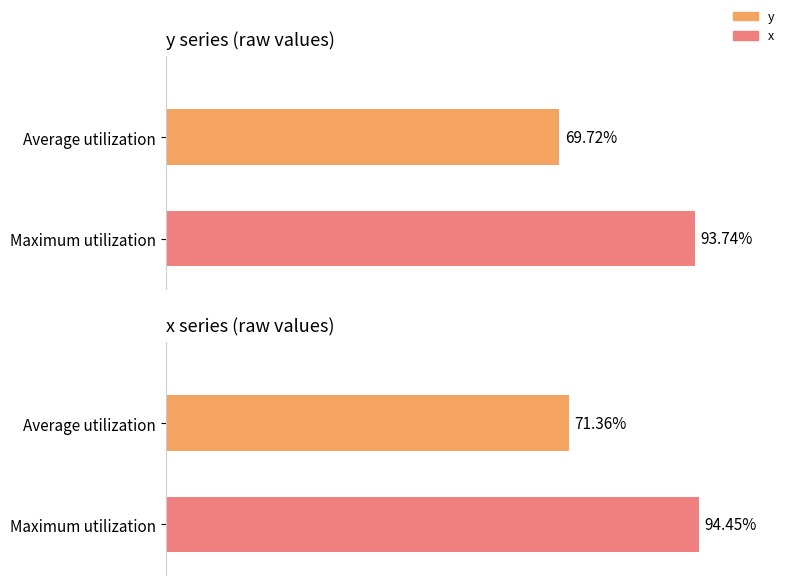

How many values in the x series are below 94?

1